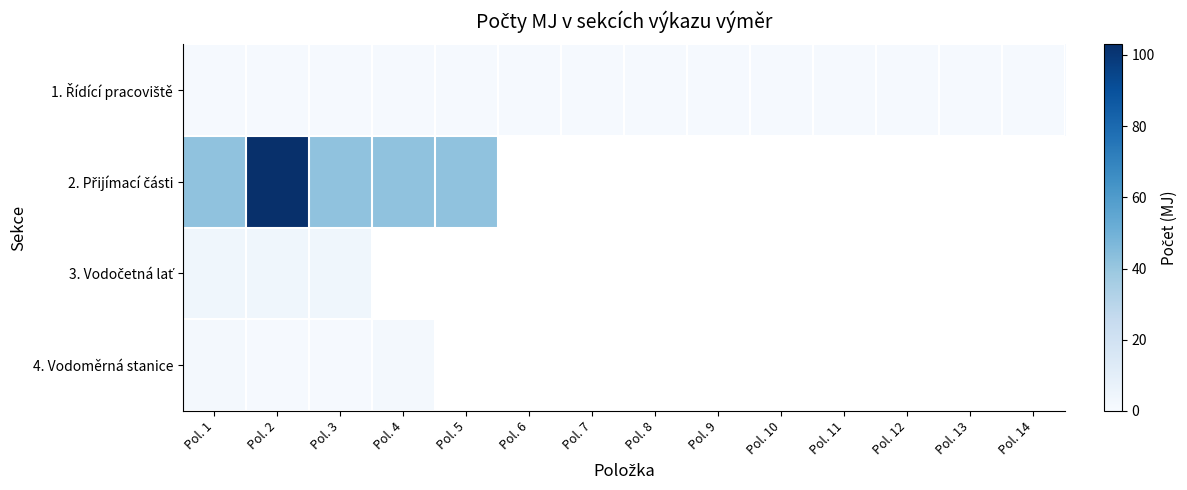

Rank the series by their maximum value, from highest to lowest.

2. Přijímací části, 3. Vodočetná lať, 4. Vodoměrná stanice, 1. Řídící pracoviště